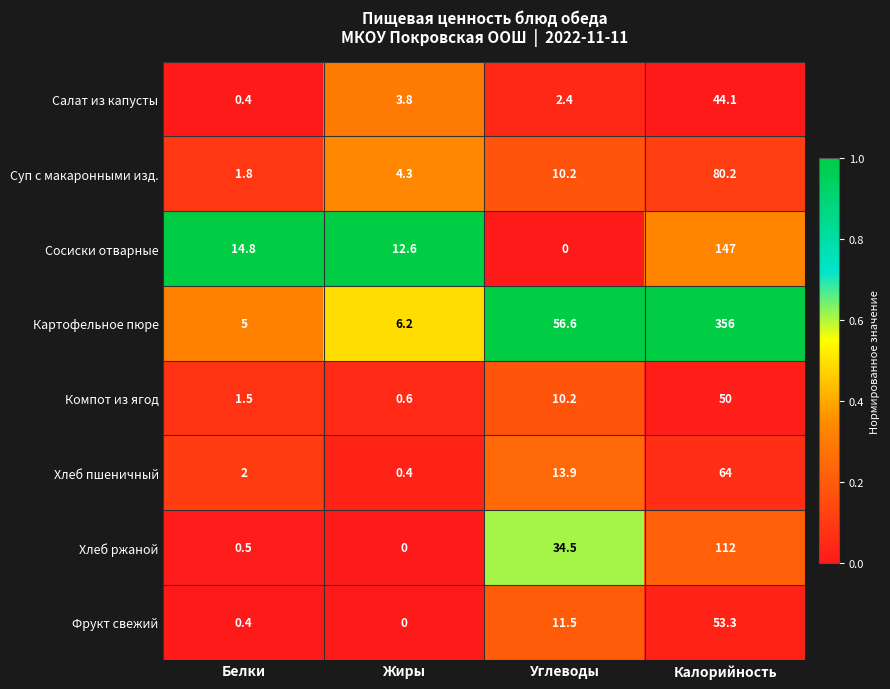

At how many categories does at least one series exceed 0?

4